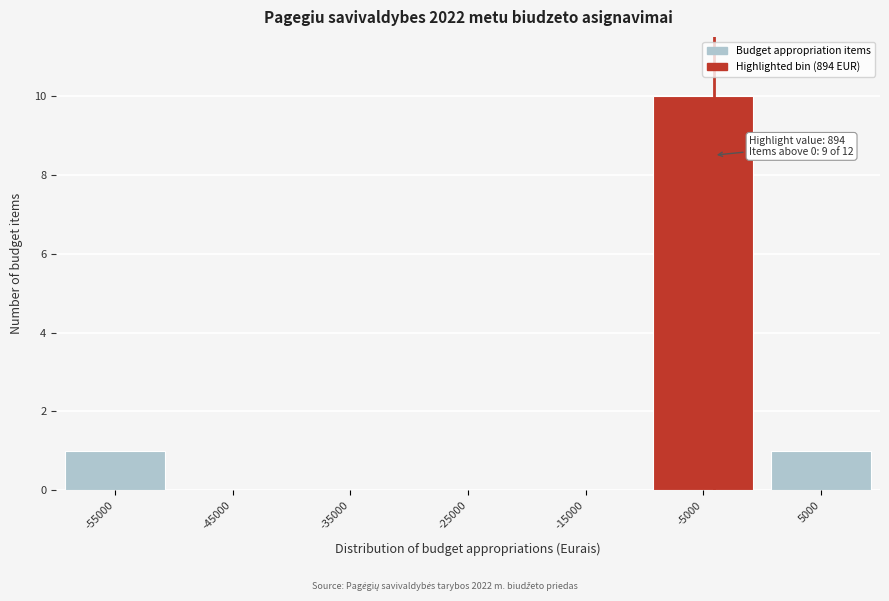

Reading left to right, list all the values displayed in this chart.

-55000=1	-45000=0	-35000=0	-25000=0	-15000=0	-5000=10	5000=1